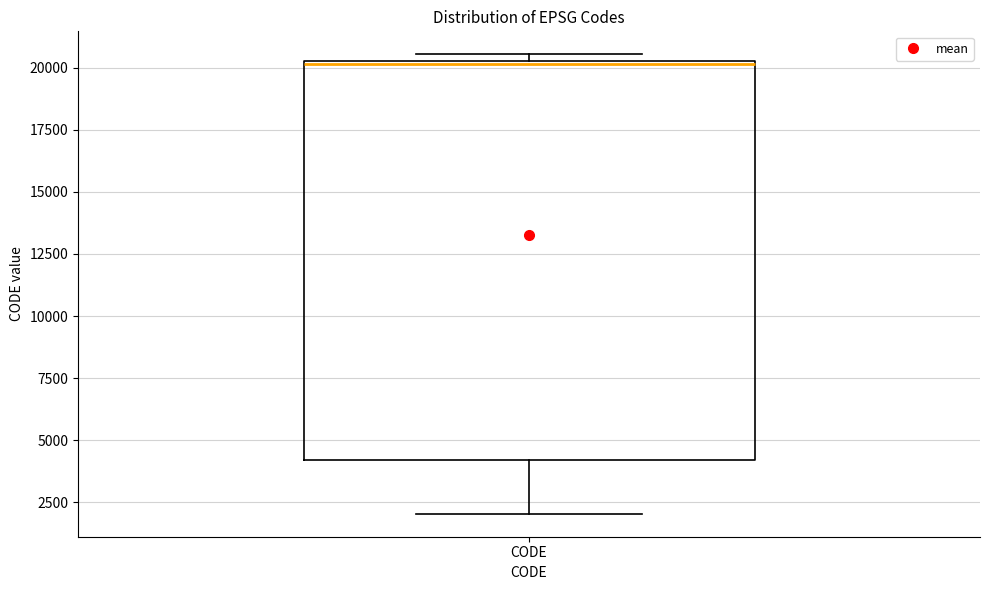

Transcribe this box plot: give where the median line is, the range the box spans, and where the two whiskers end, as read against the y-axis. The values are not printed on the chart, so give them approximately, as read against the axis.

median 20000, box 4000 to 20500, whiskers 2000 to 20500 (just above the box's upper edge)